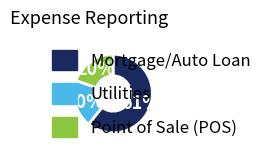

Which has a higher value, Mortgage/Auto Loan or Point of Sale (POS)?

Mortgage/Auto Loan